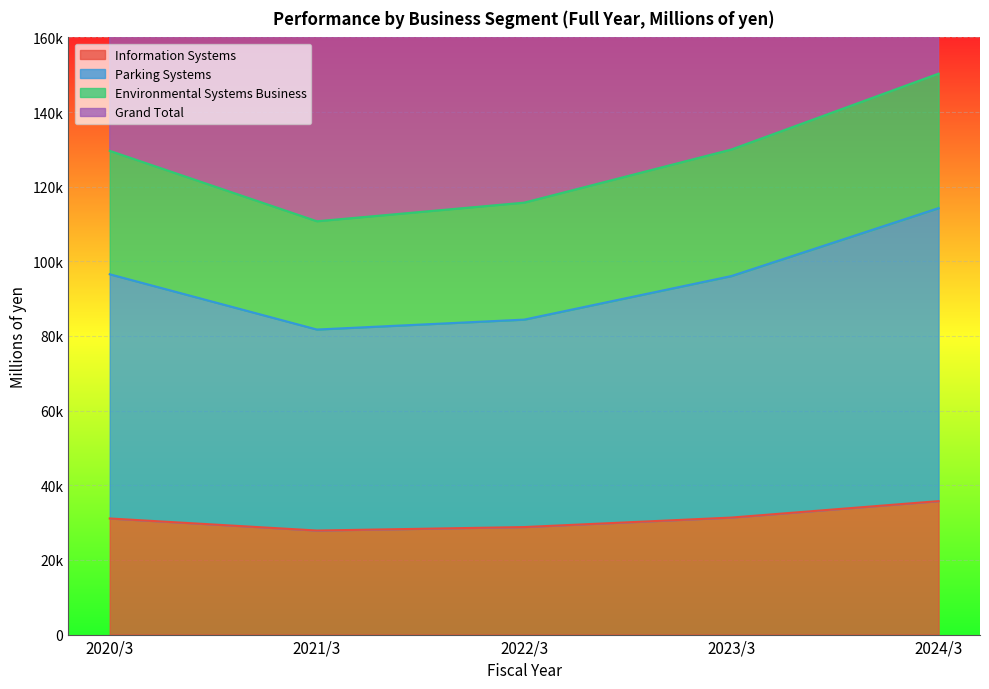

What is the difference between the highest and lowest values at 2021/3?

196459